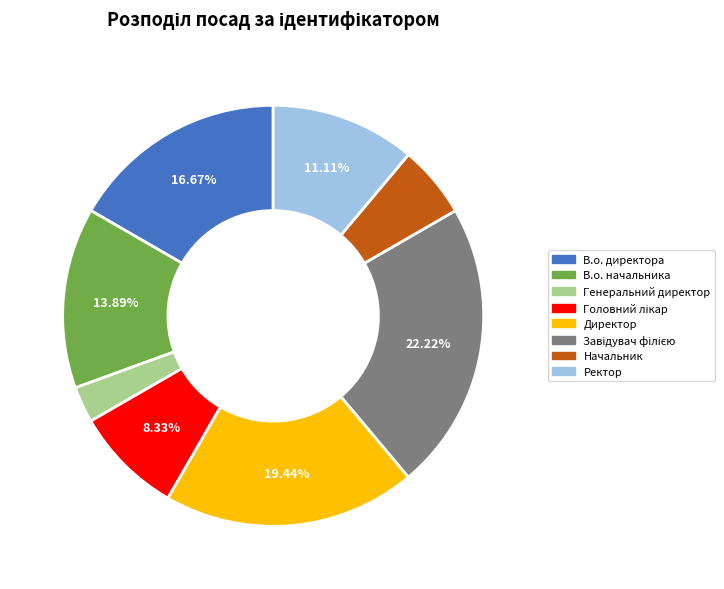

The Директор slice represents 27% of the pie. True or false?

False